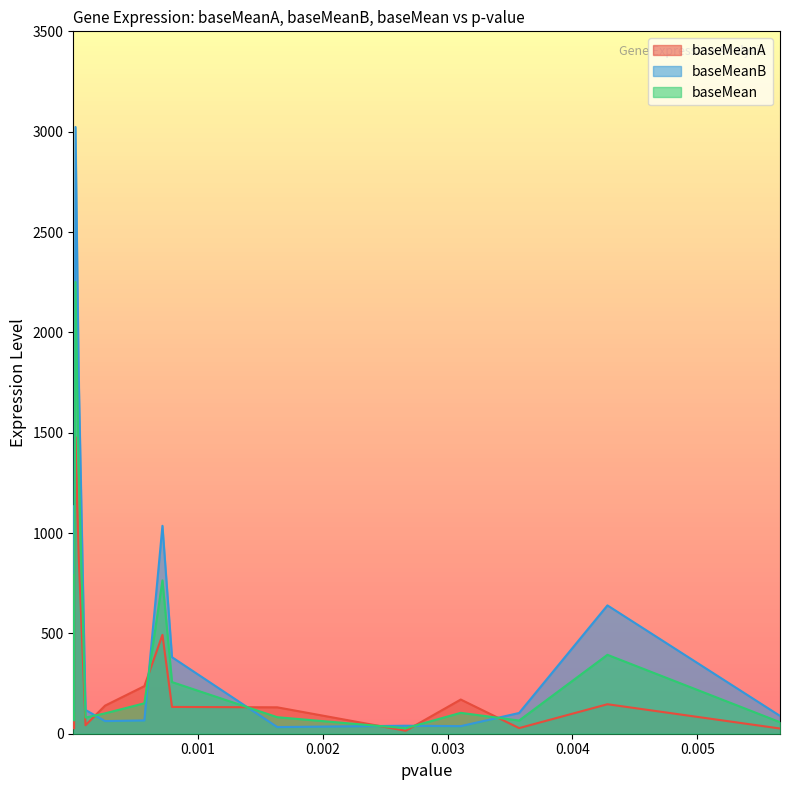

What is the lowest value of the baseMeanA series?

14.8